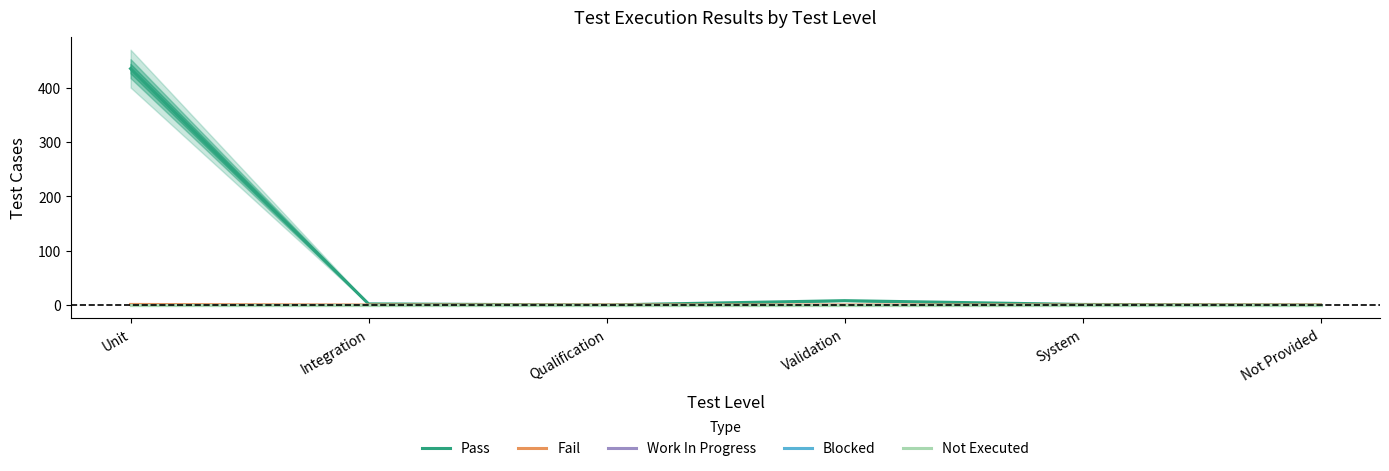

The value of Fail at Not Provided is 0. True or false?

True